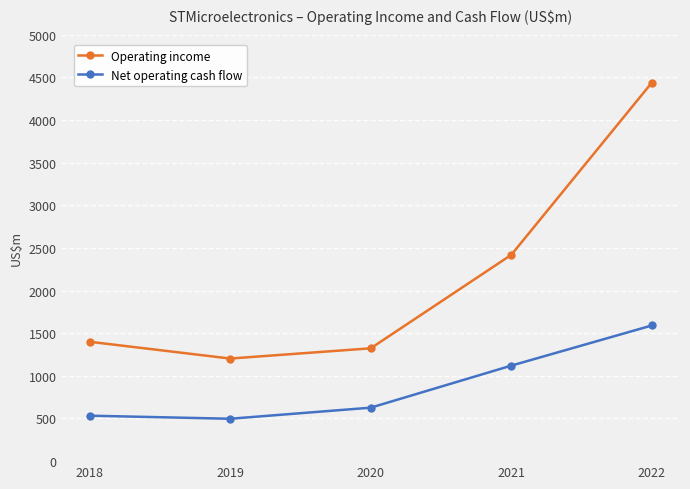

How many data points in Operating income are less than 1400?

2